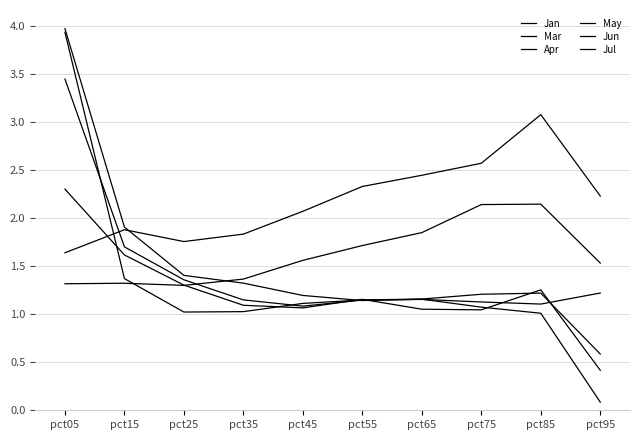

At pct65, list the series in order from smallest to largest.

Jun, Jul, Jan, Mar, May, Apr